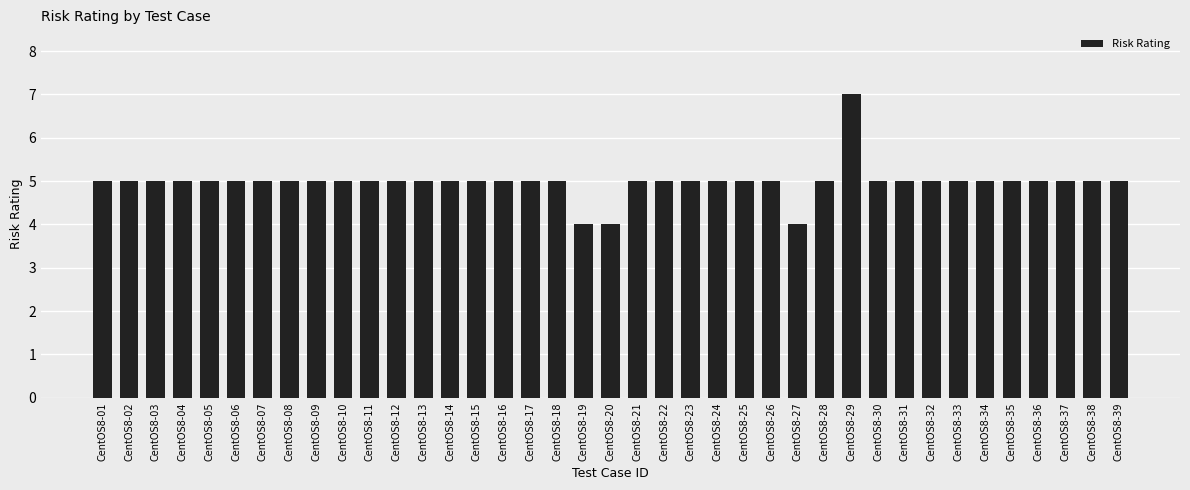

What is the sum of all values?

194